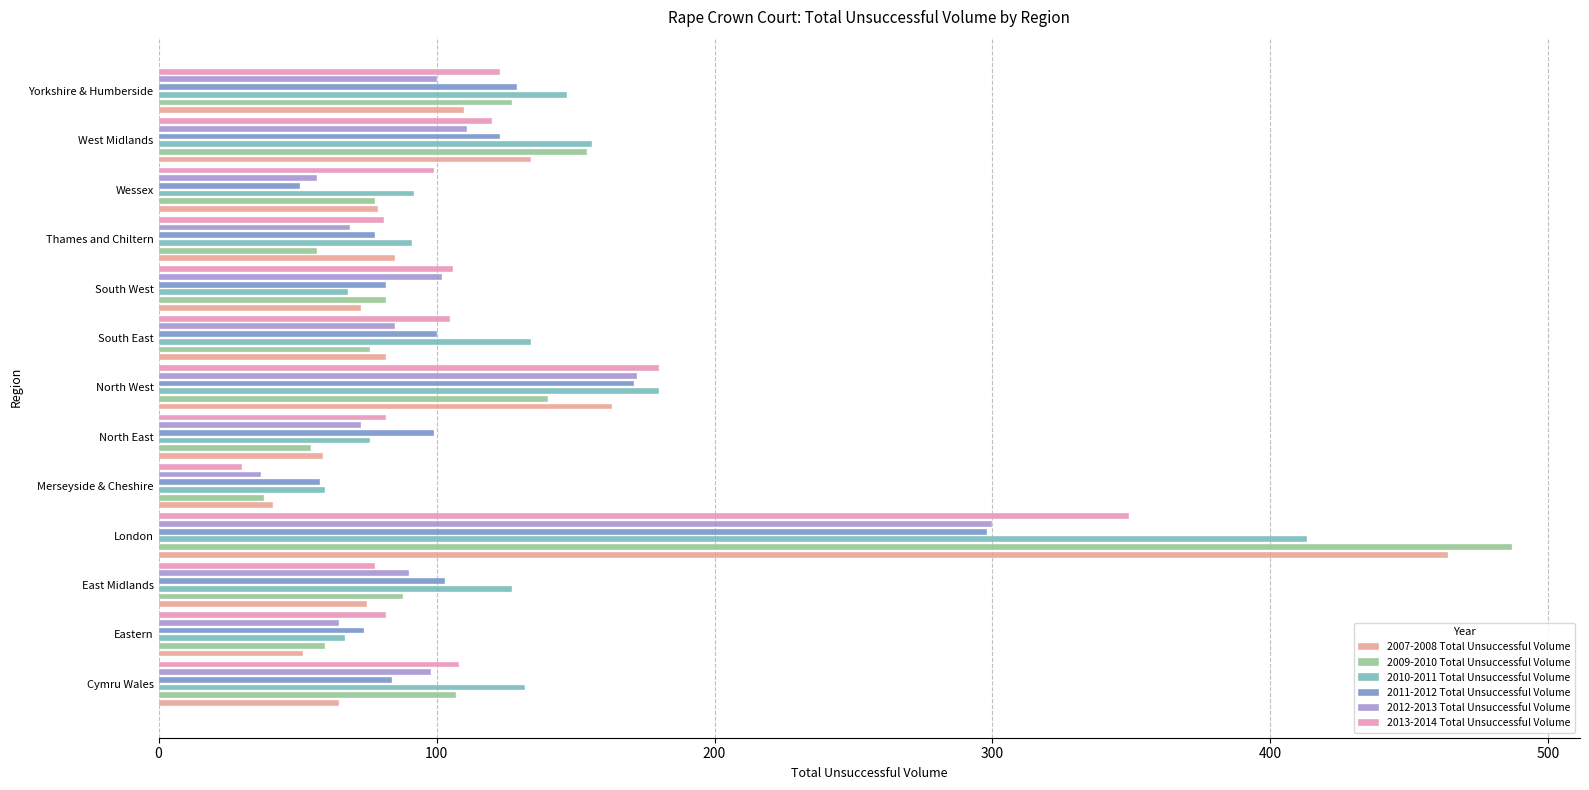

The 2011-2012 Total Unsuccessful Volume series shows 82 at Merseyside & Cheshire. True or false?

False